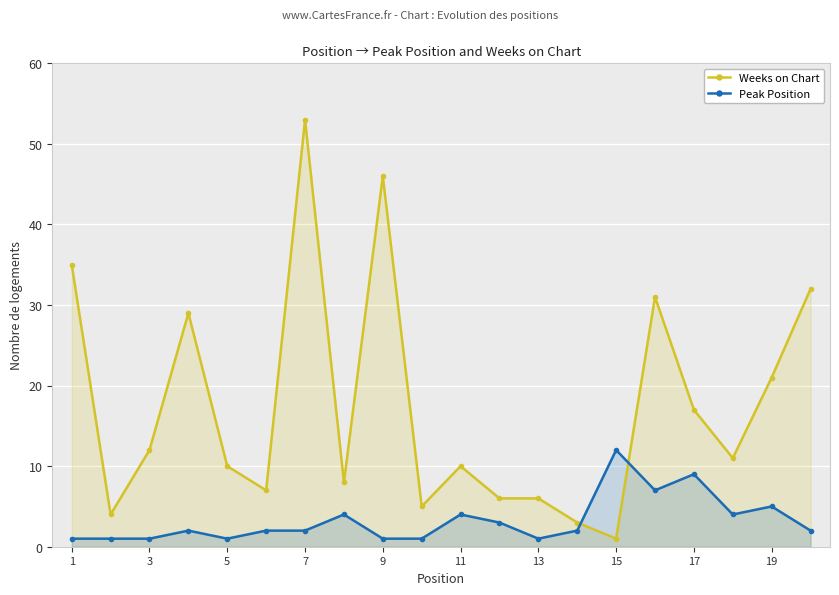

Rank the series by their average value, from lowest to highest.

Peak Position, Weeks on Chart